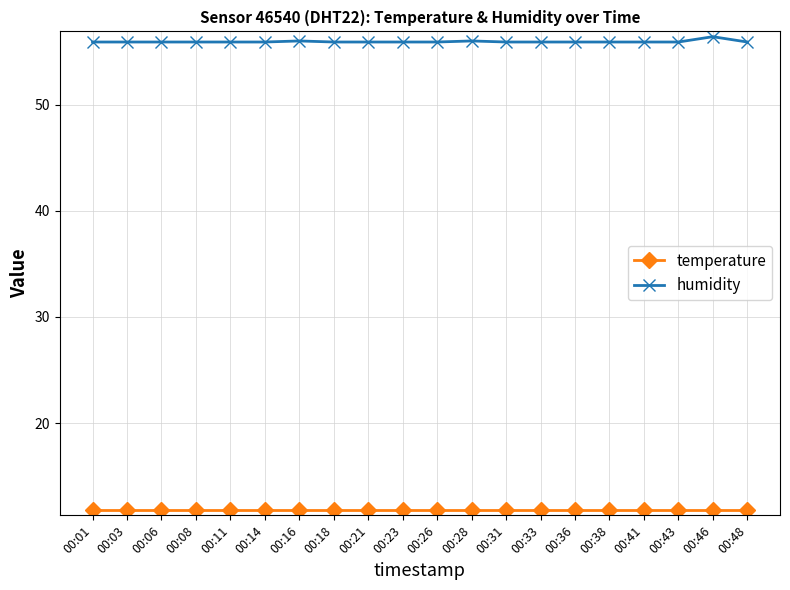

What is the approximate value of humidity at 00:06?

55.9